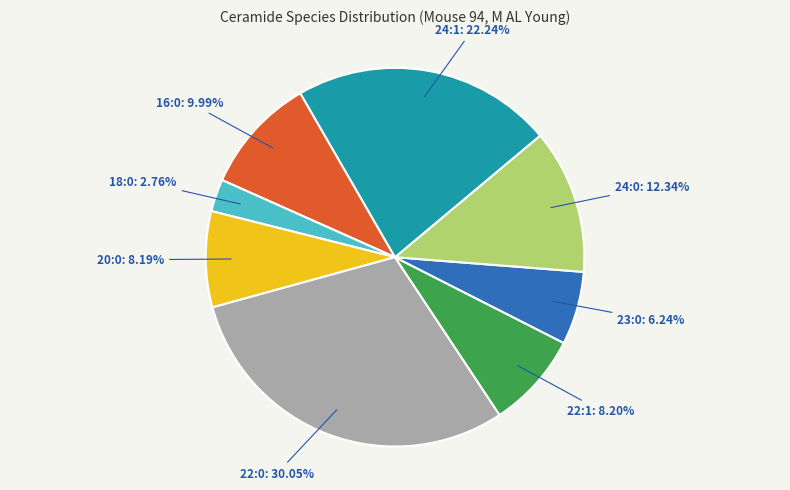

Approximately how many times larger is the value at 24:0 compared to 18:0?

4.5